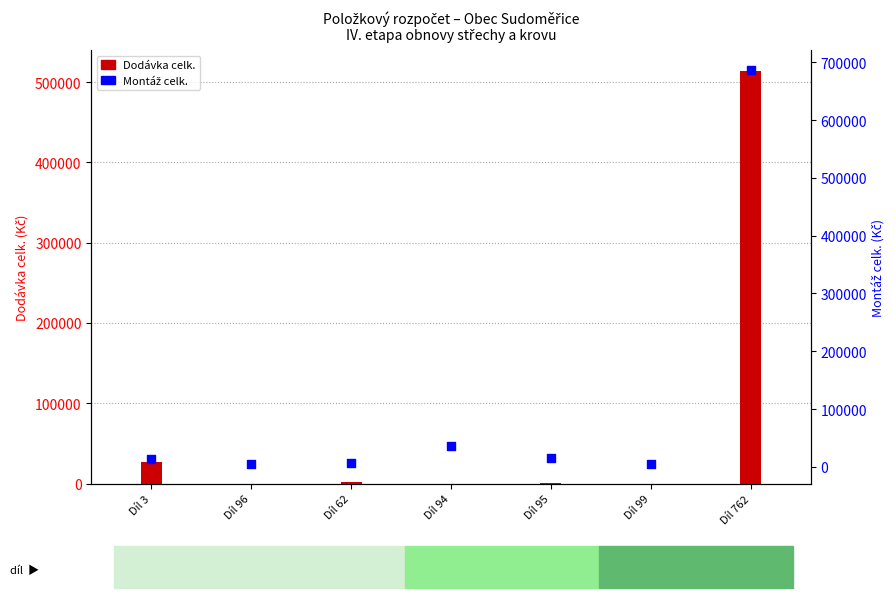

Which series contains the highest Y value?

Montáž celk.